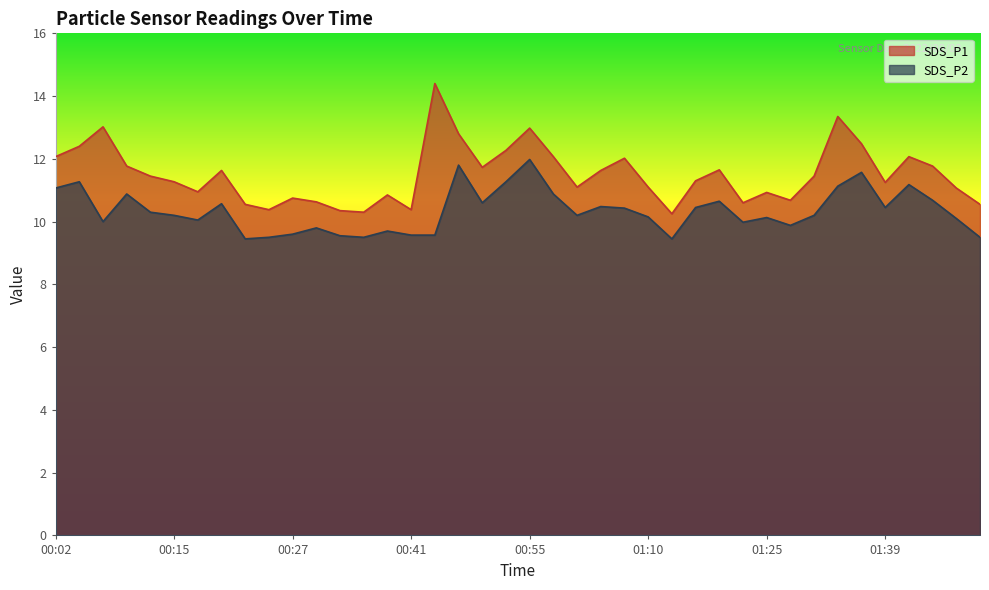

What is the value of the SDS_P2 point at the 1st from the left?

11.1